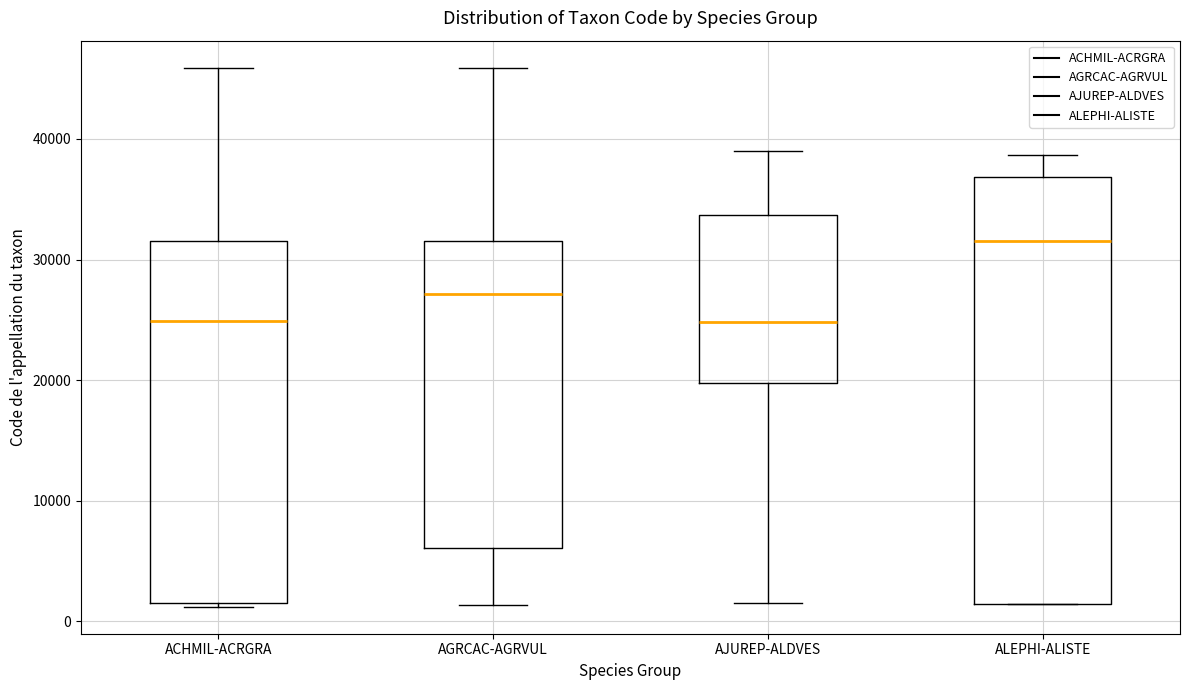

Where is the upper edge of the box for AJUREP-ALDVES on the y-axis? The values are not printed on the chart, so give them approximately, as read against the axis.

34000